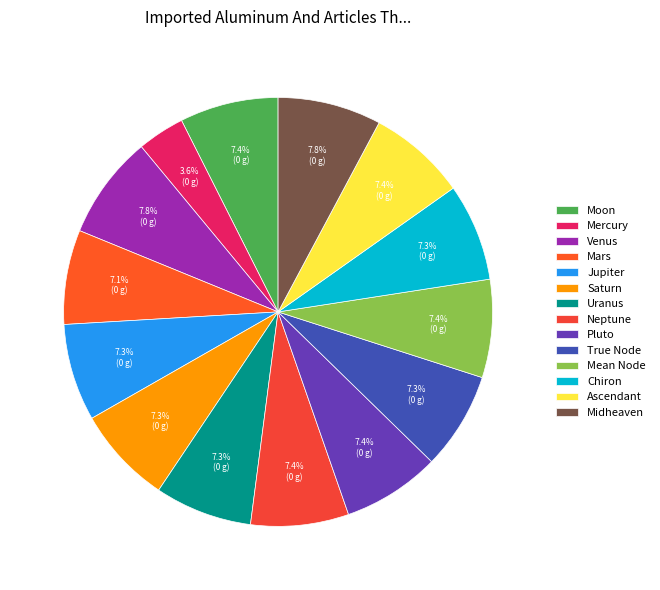

Which slice is the smallest?

Mercury